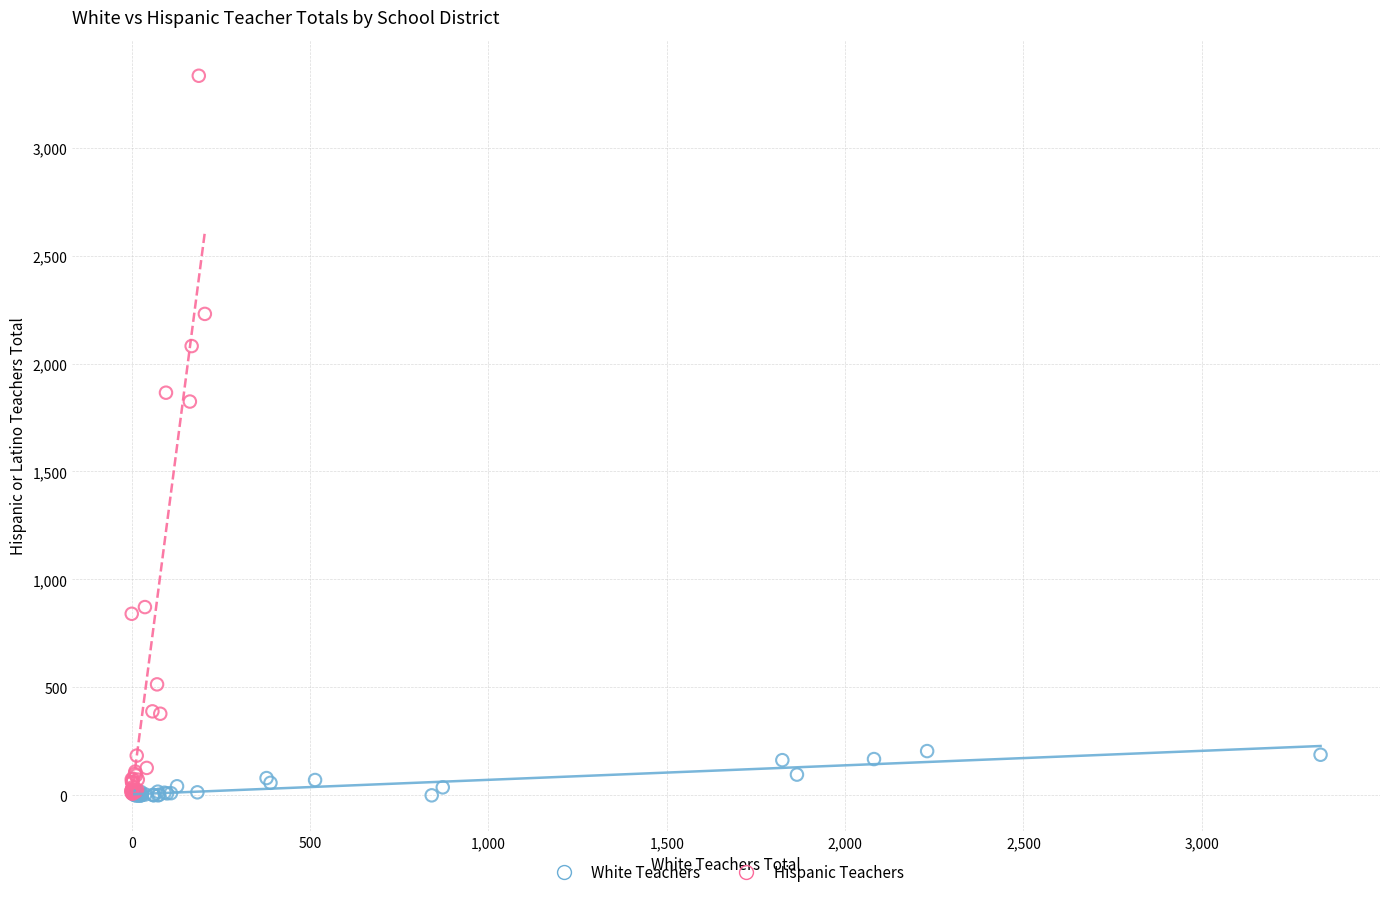

Which series reaches the maximum Y coordinate?

Hispanic Teachers